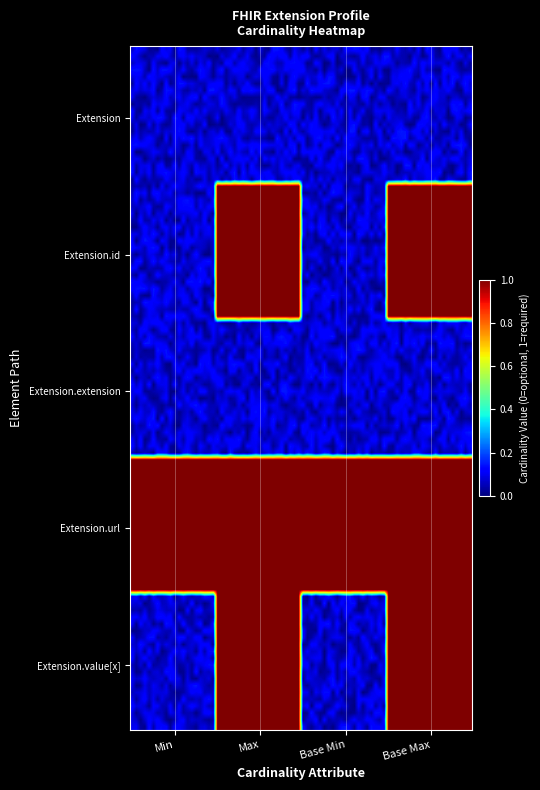

How many series are shown in this chart?

5